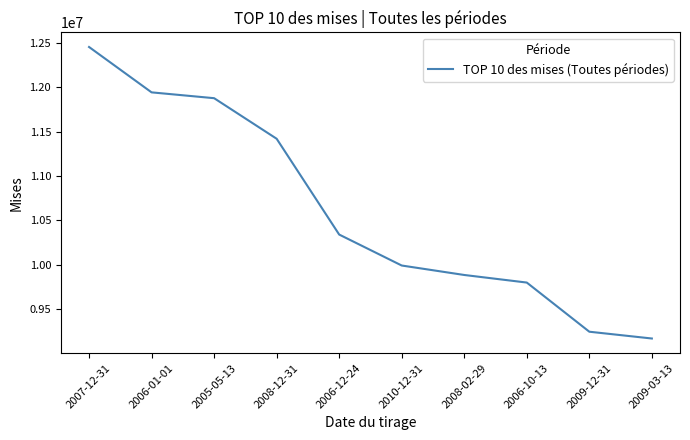

Read the value at 2010-12-31.

9989523.5